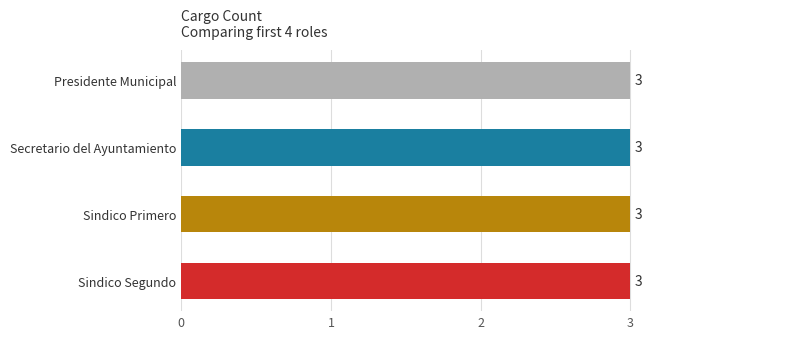

Where is Secretario del Ayuntamiento nearest to the value 2?

Secretario del Ayuntamiento